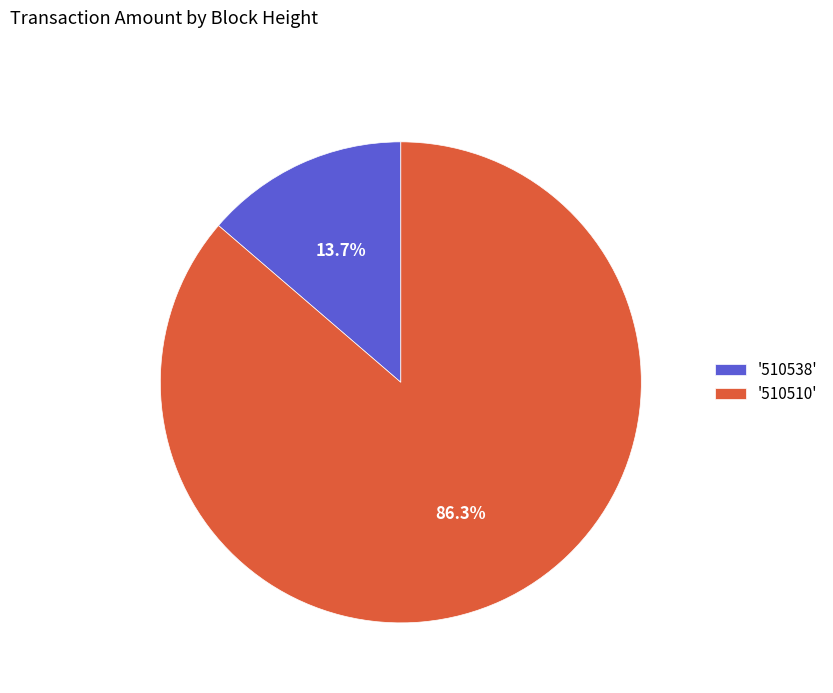

Which category has the biggest portion of the pie?

'510510'